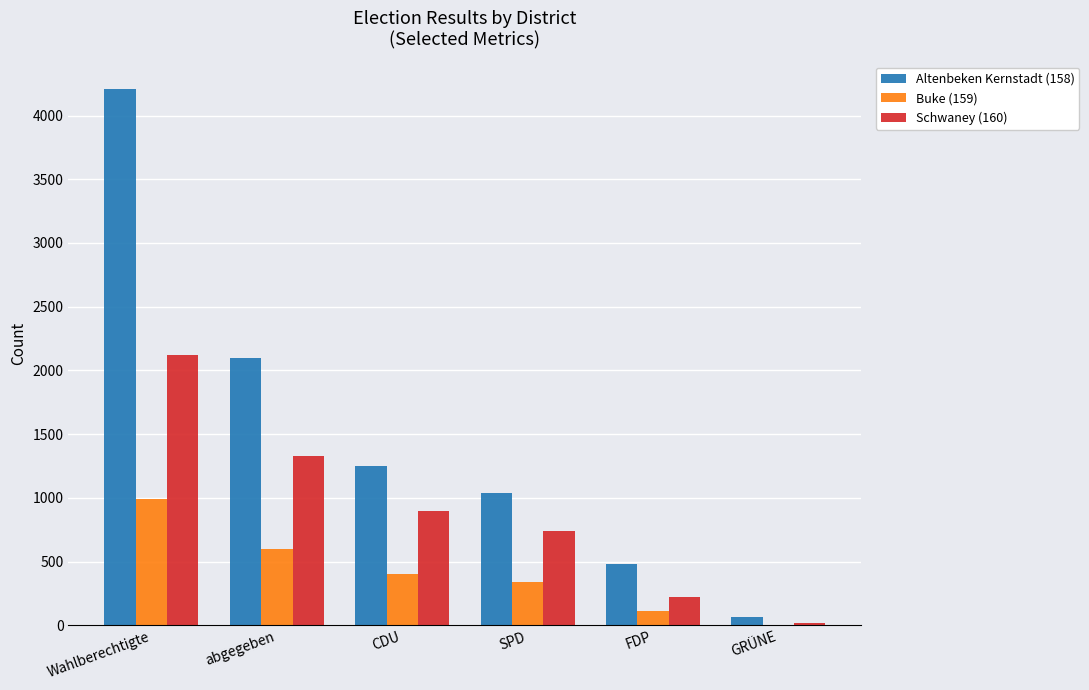

What is the total value across all series at CDU?

2550